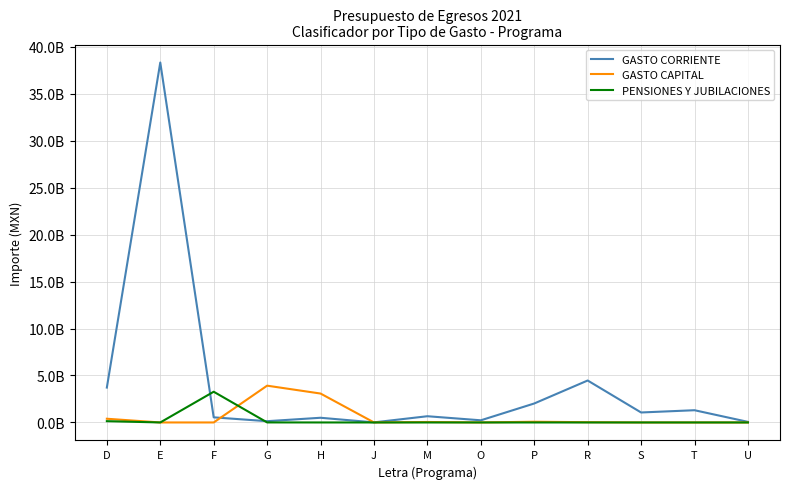

What is the average value of the PENSIONES Y JUBILACIONES series?

262468245.3